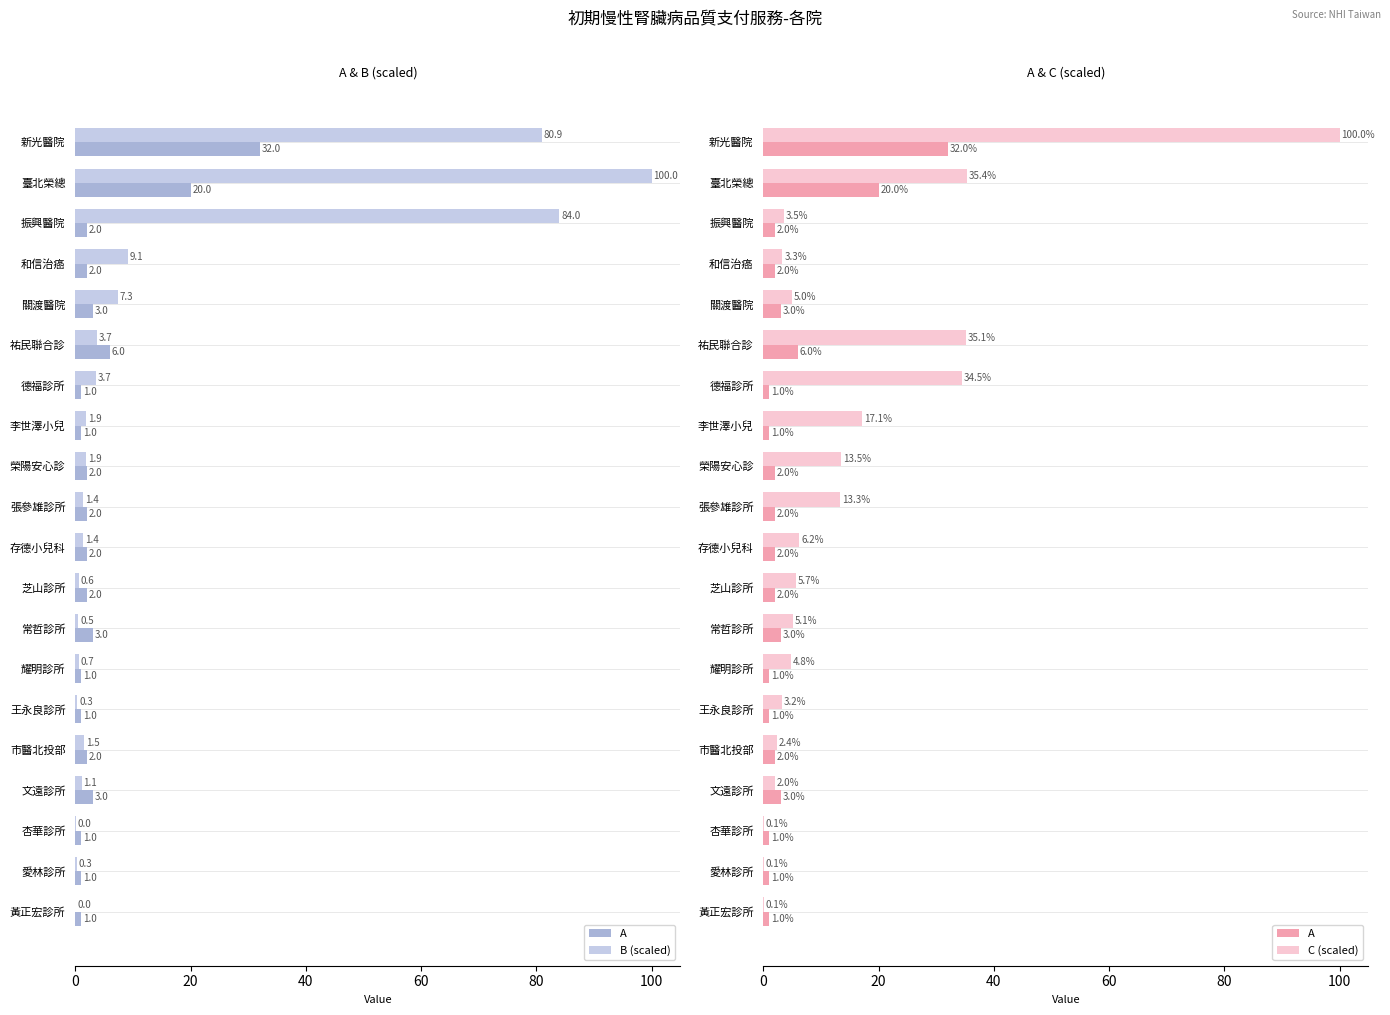

What is the difference between the maximum and minimum values in the B (scaled) series?

100.0